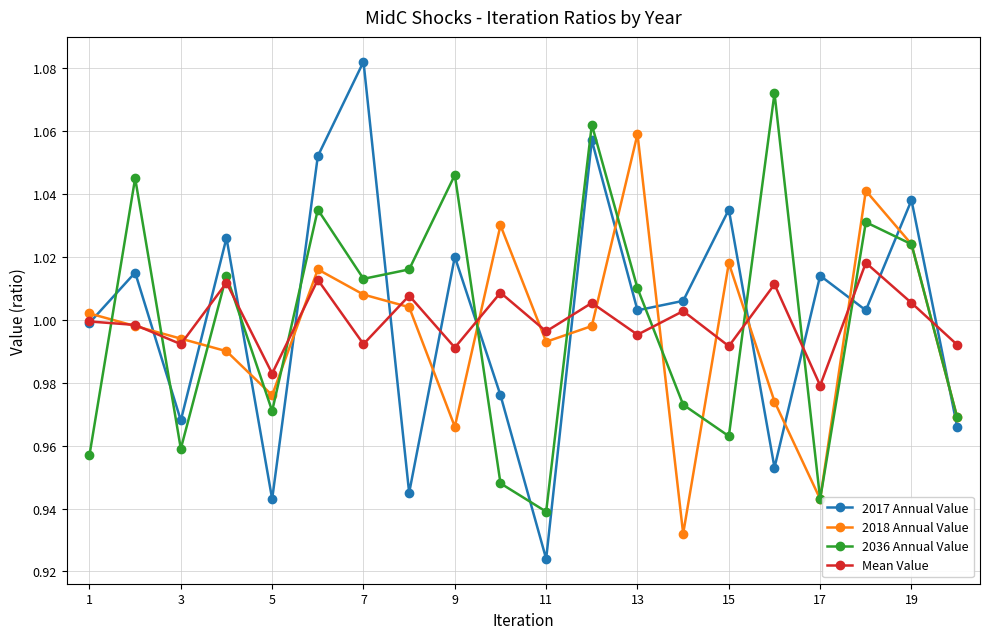

Rank the series by their maximum value, from lowest to highest.

Mean Value, 2018 Annual Value, 2036 Annual Value, 2017 Annual Value